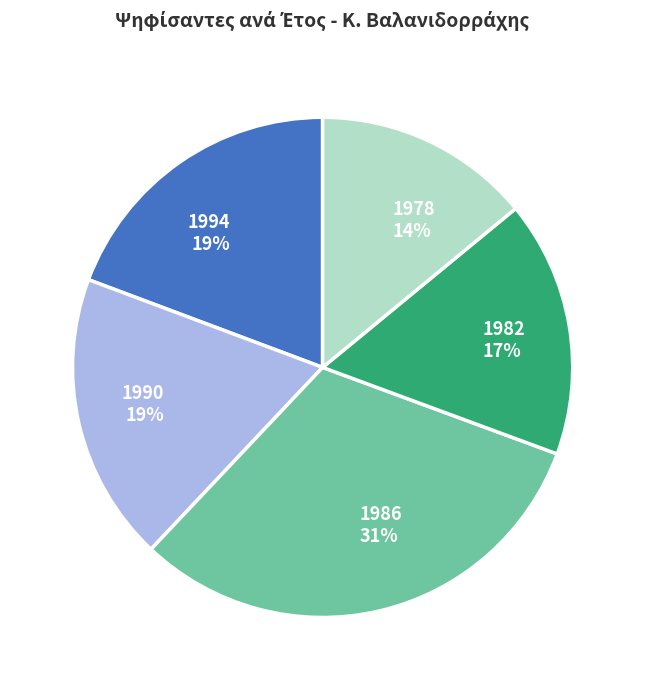

Is there any slice that represents more than half of the pie?

No